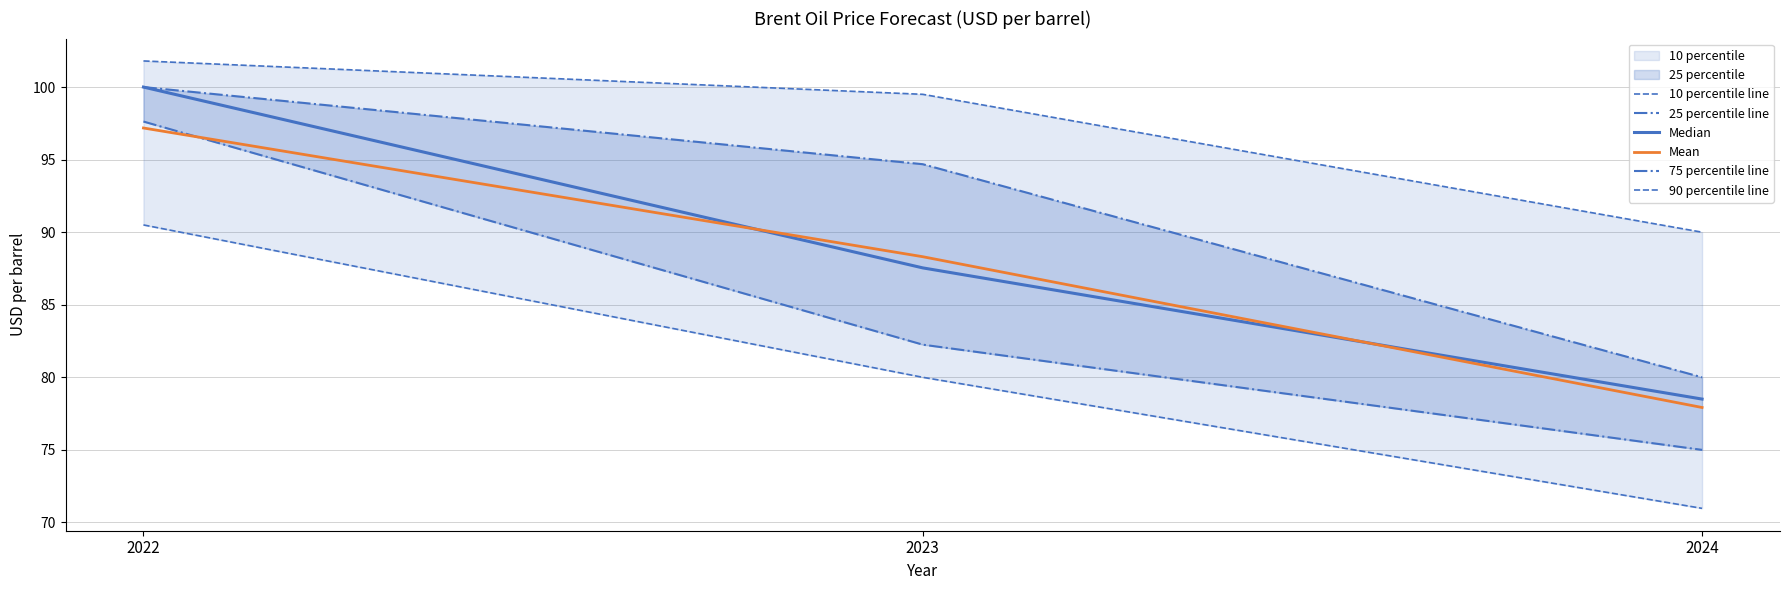

The Mean series shows 135.1 at 2024. True or false?

False